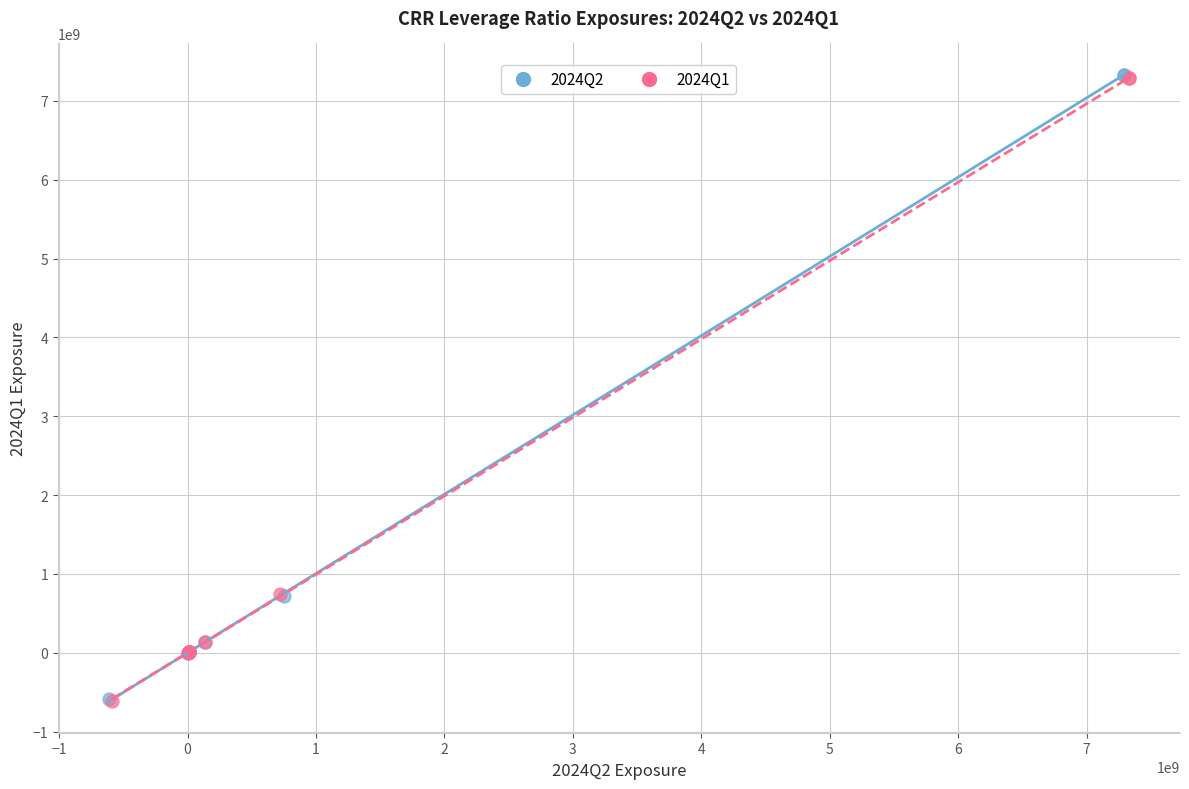

Which series has the largest Y range (max minus min)?

2024Q2